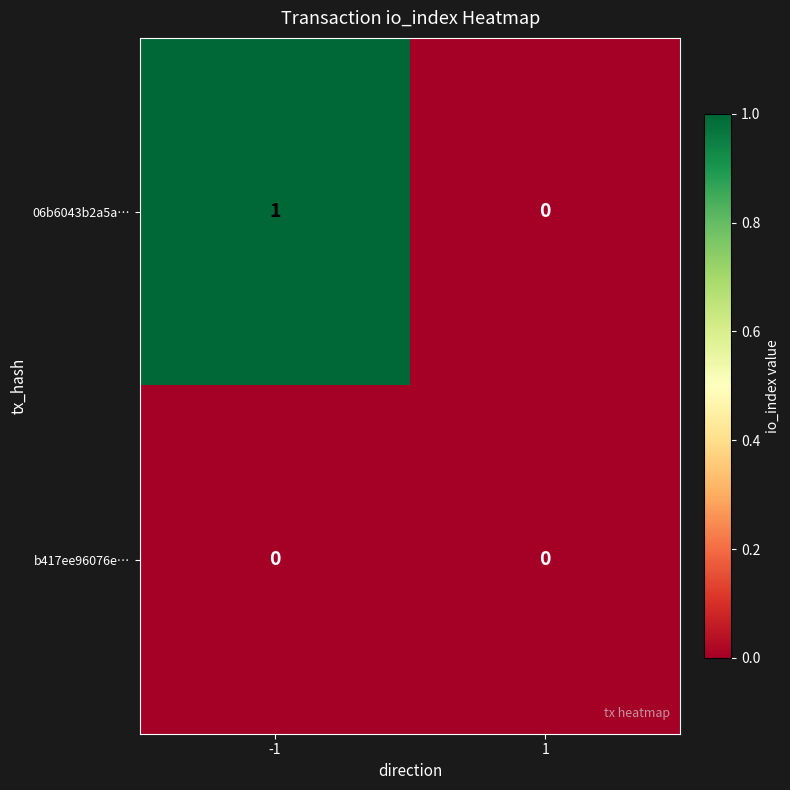

What is the total value across all series at -1?

1